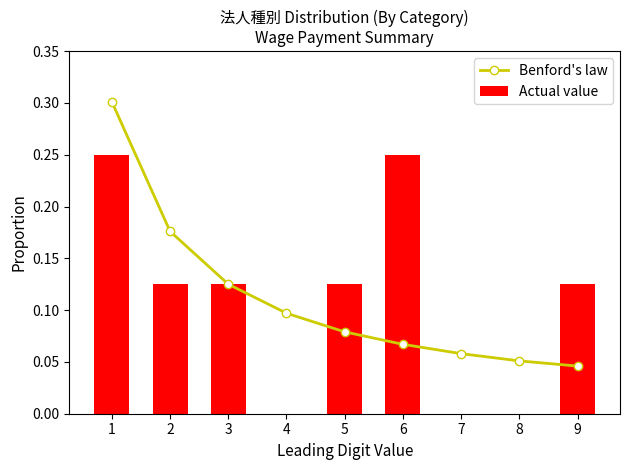

What is the greatest value displayed?

0.3